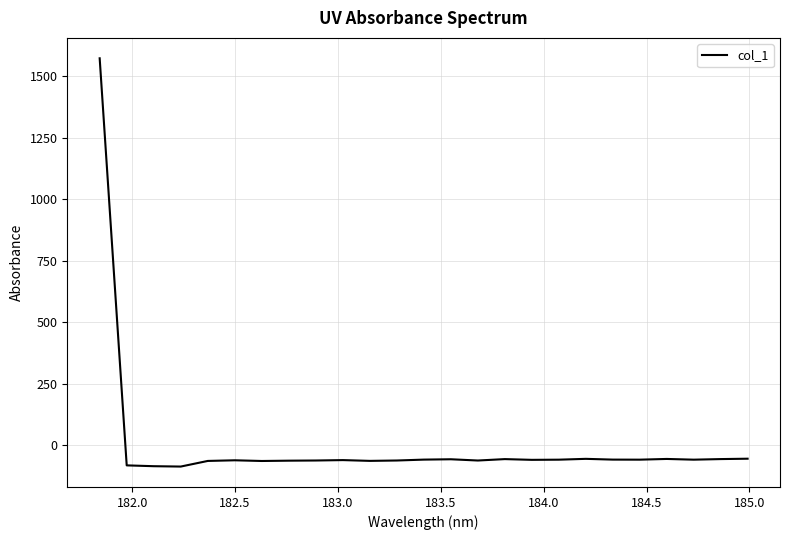

What is the minimum value shown in the chart?

-86.1